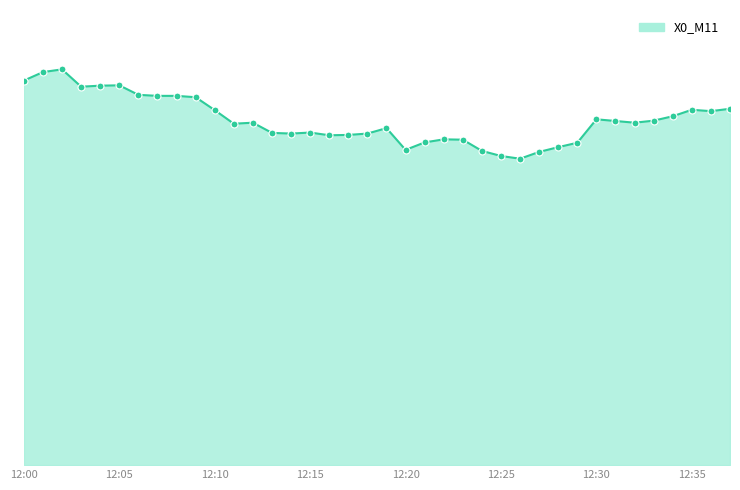

Is this an area chart (filled region under the line)?

Yes